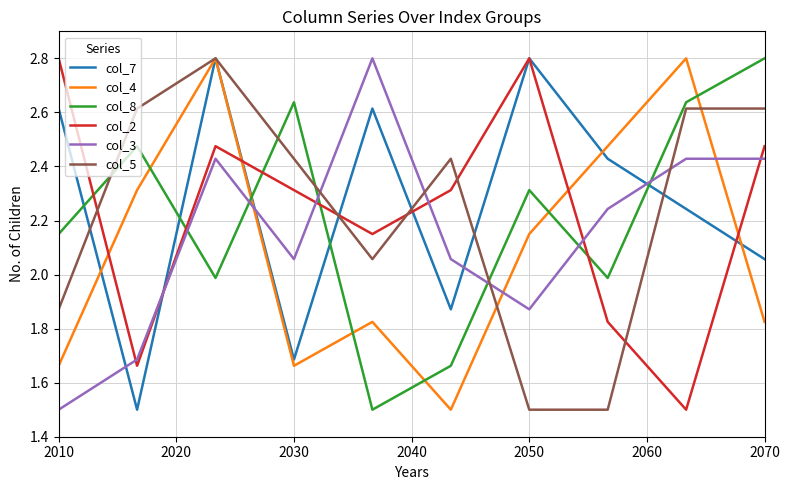

What is the lowest value of the col_7 series?

1.5